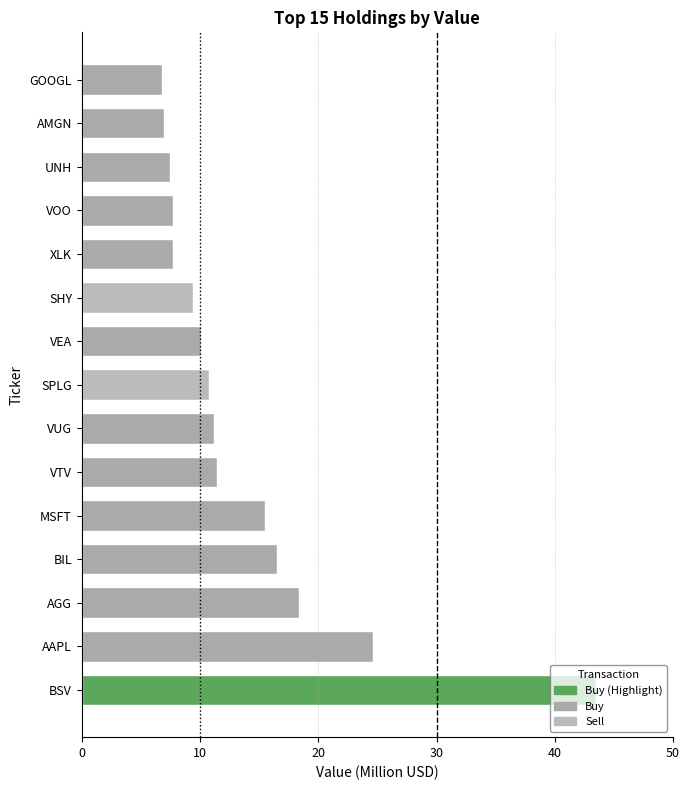

What is the difference between the maximum and second lowest values?

36.5